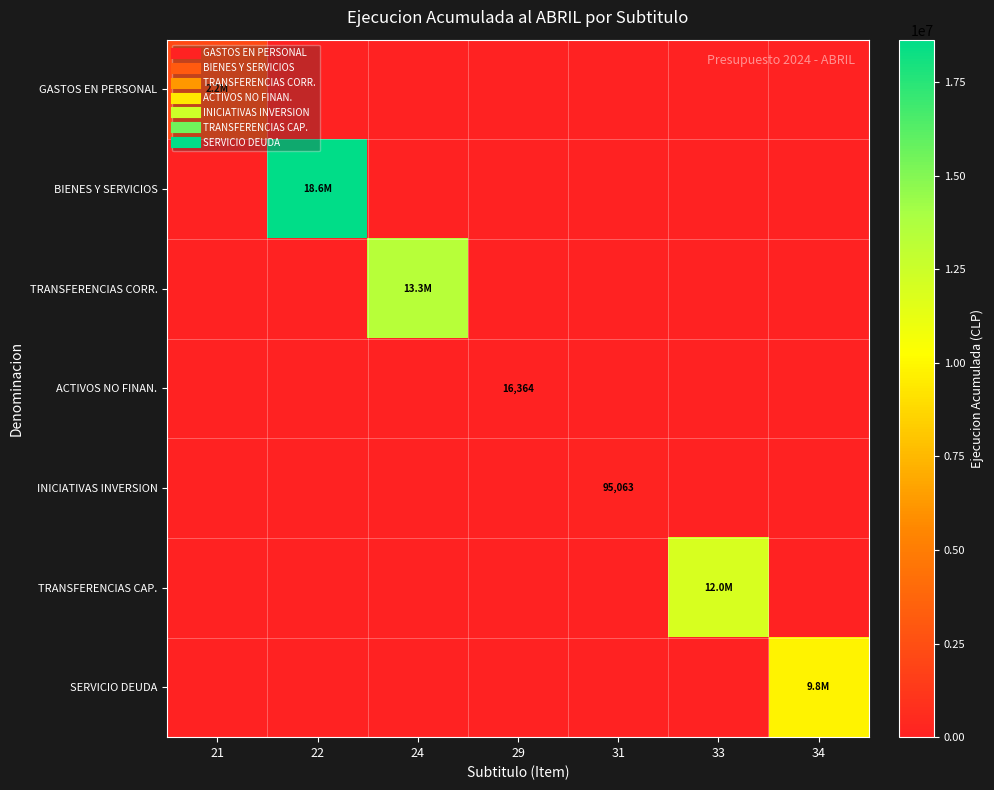

Which category has the highest value in the BIENES Y SERVICIOS series?

22